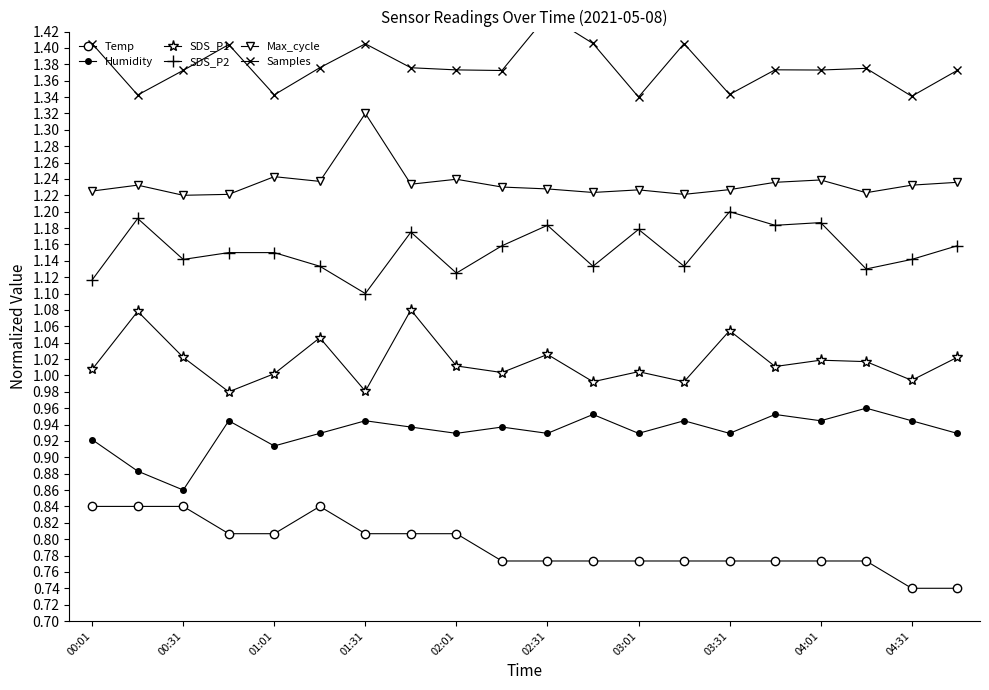

How many lines are shown in the chart?

6